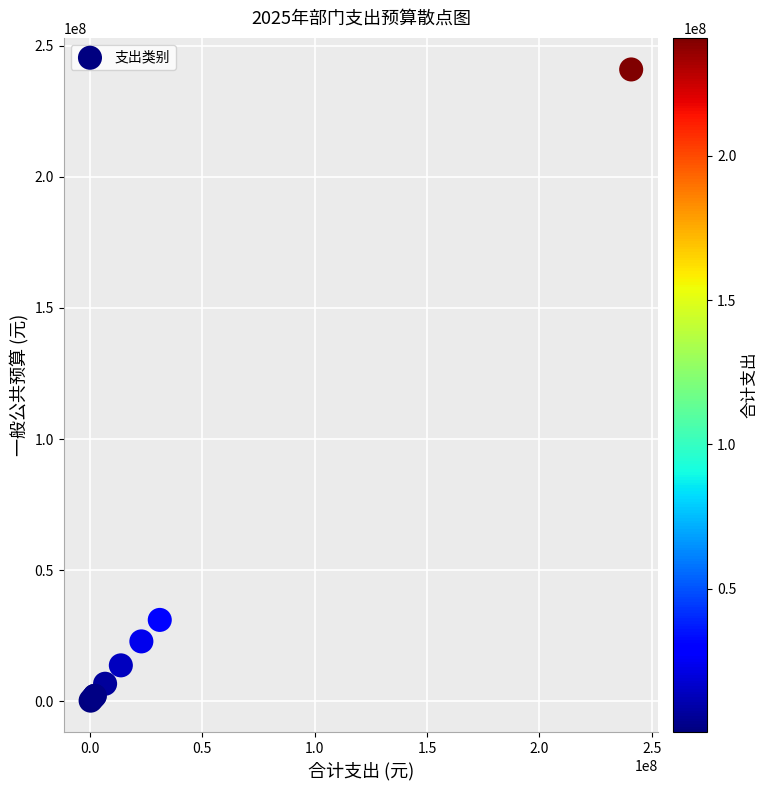

What Y value in the scatter plot is closest to 120571610?

31033600.0